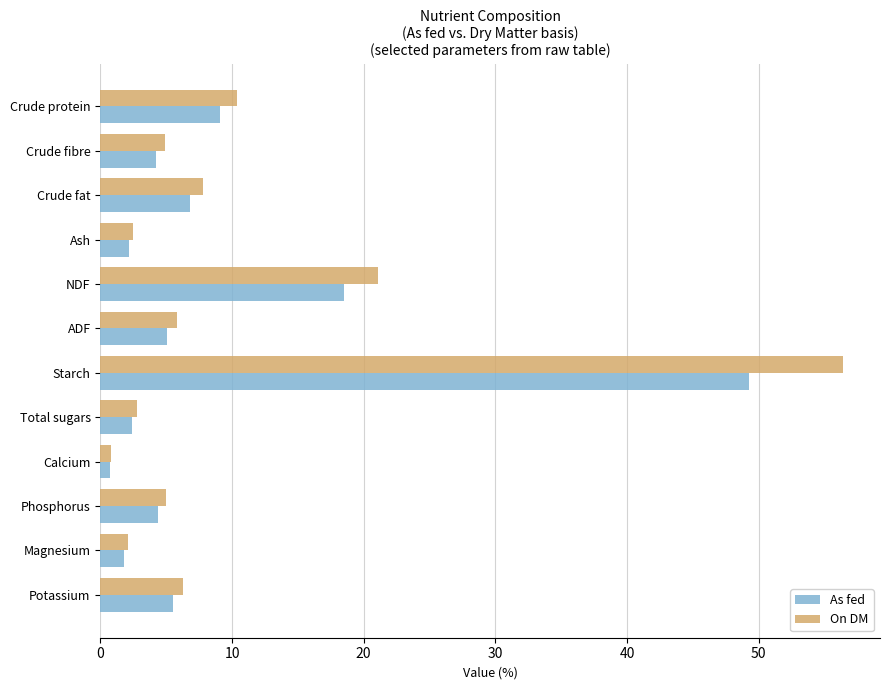

List the series in order of their peak value, lowest first.

As fed, On DM